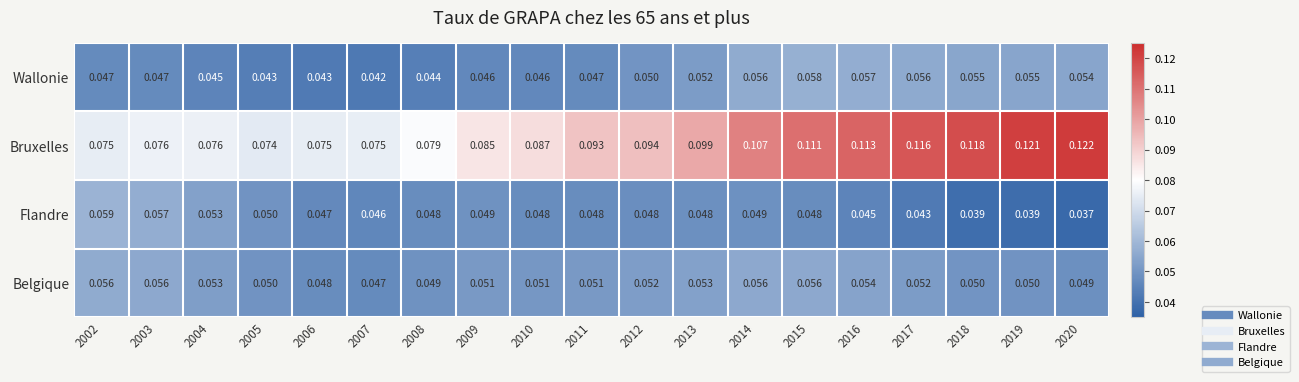

Between 2014 and 2020, which series saw the biggest shift?

Bruxelles